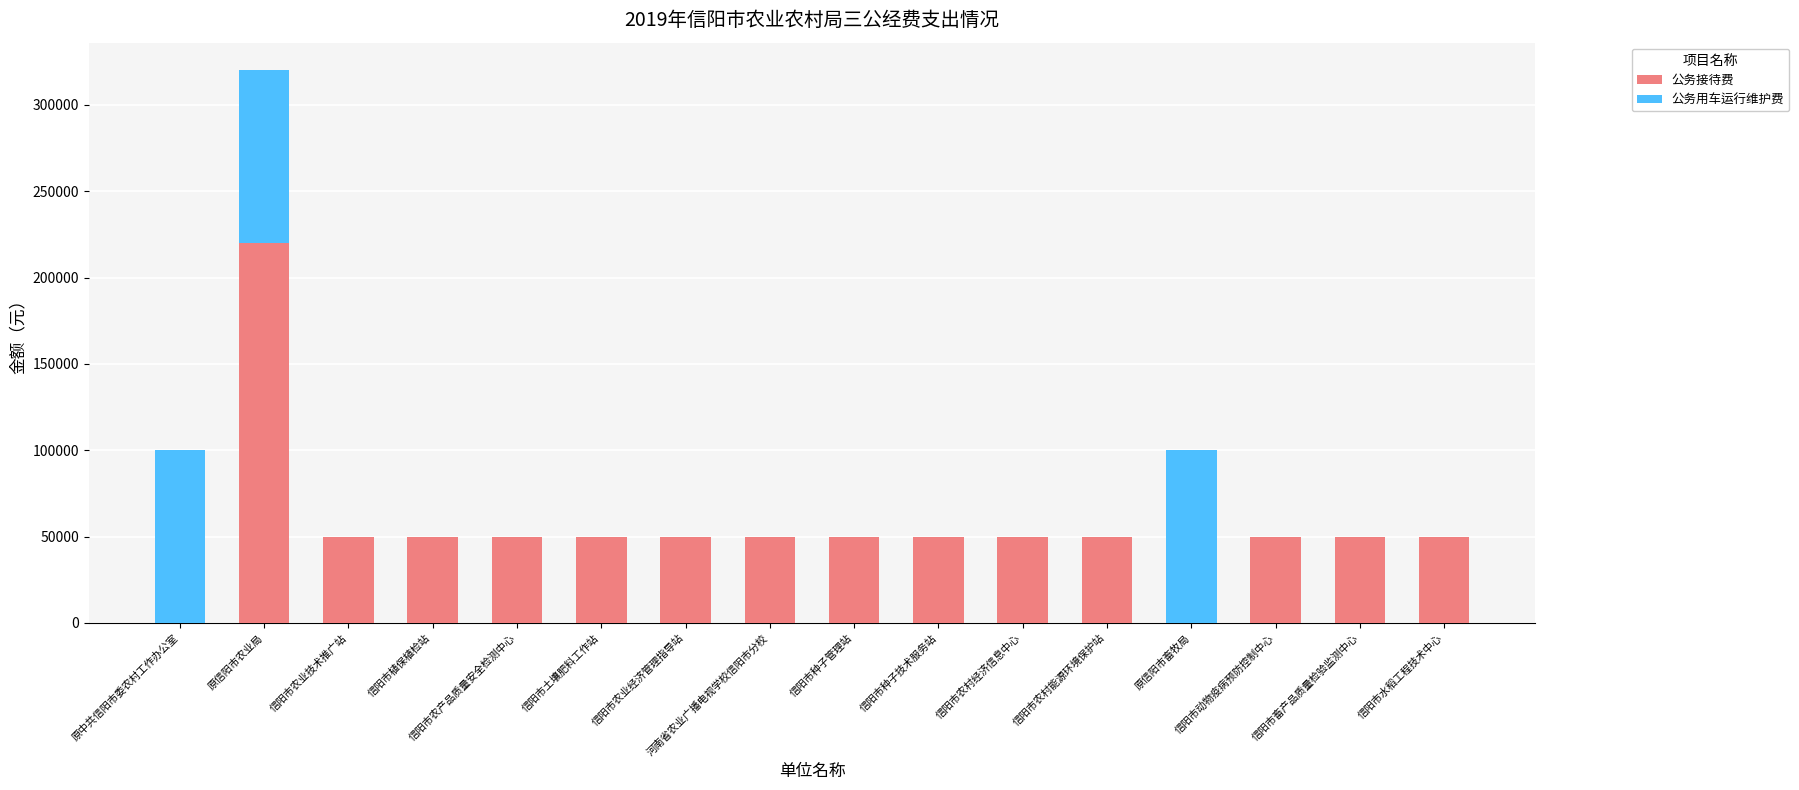

How many categories are shown in the chart?

16